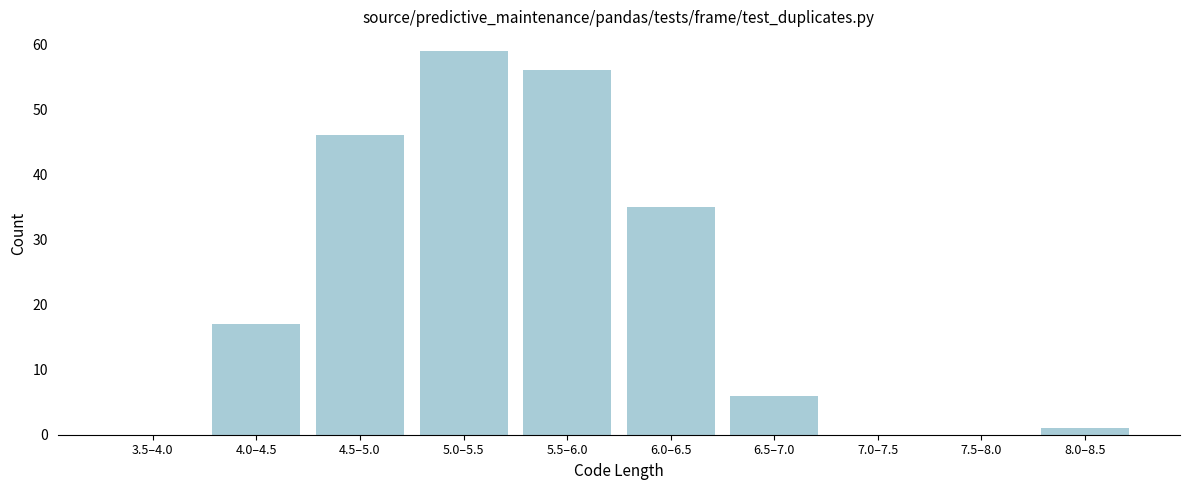

Reading left to right, transcribe all the data shown in this chart.

3.5–4.0=0	4.0–4.5=17	4.5–5.0=46	5.0–5.5=59	5.5–6.0=56	6.0–6.5=35	6.5–7.0=6	7.0–7.5=0	7.5–8.0=0	8.0–8.5=1